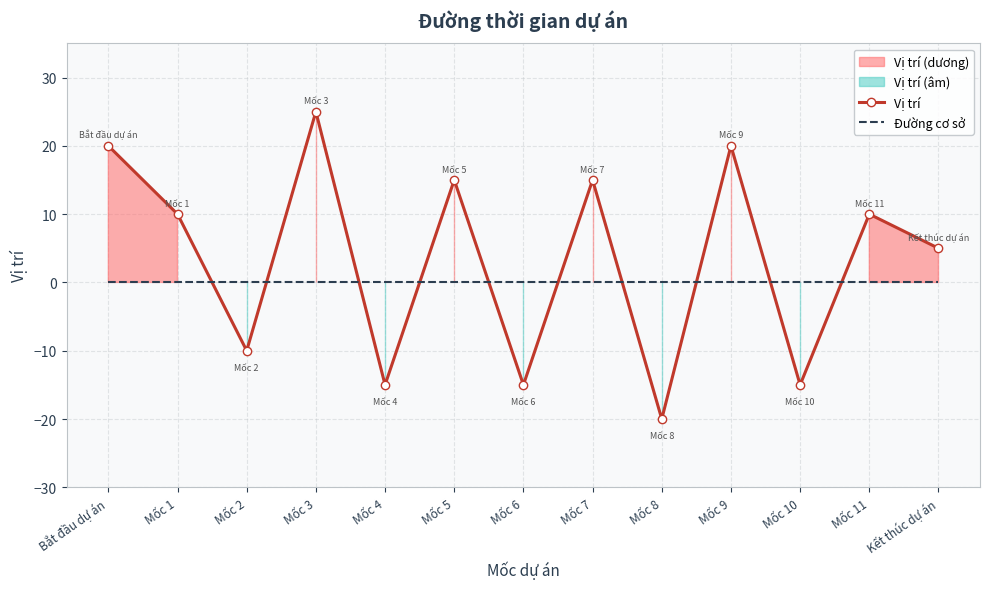

True or false: Đường cơ sở and Vị trí intersect in this chart.

True